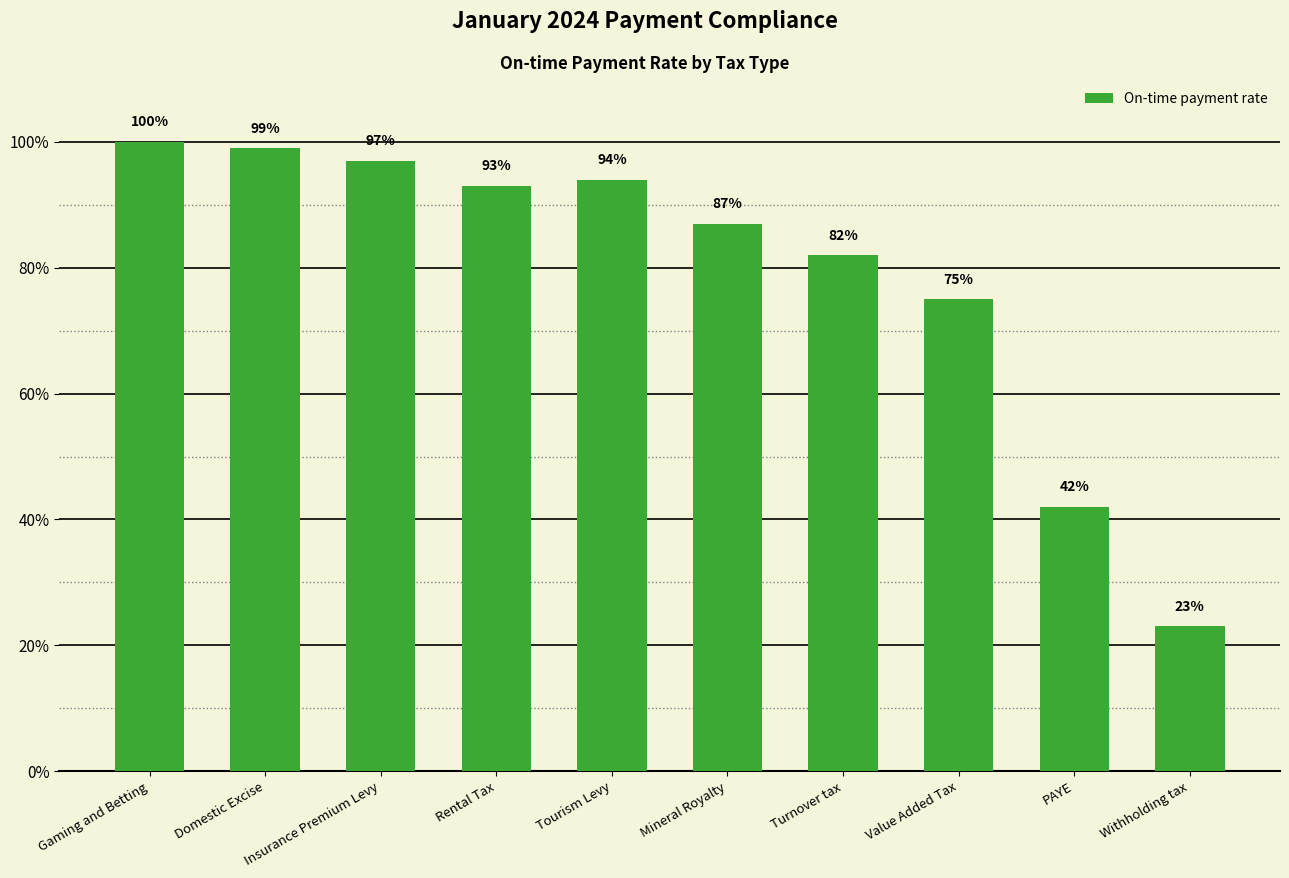

Rank the categories by value from lowest to highest.

Withholding tax, PAYE, Value Added Tax, Turnover tax, Mineral Royalty, Rental Tax, Tourism Levy, Insurance Premium Levy, Domestic Excise, Gaming and Betting